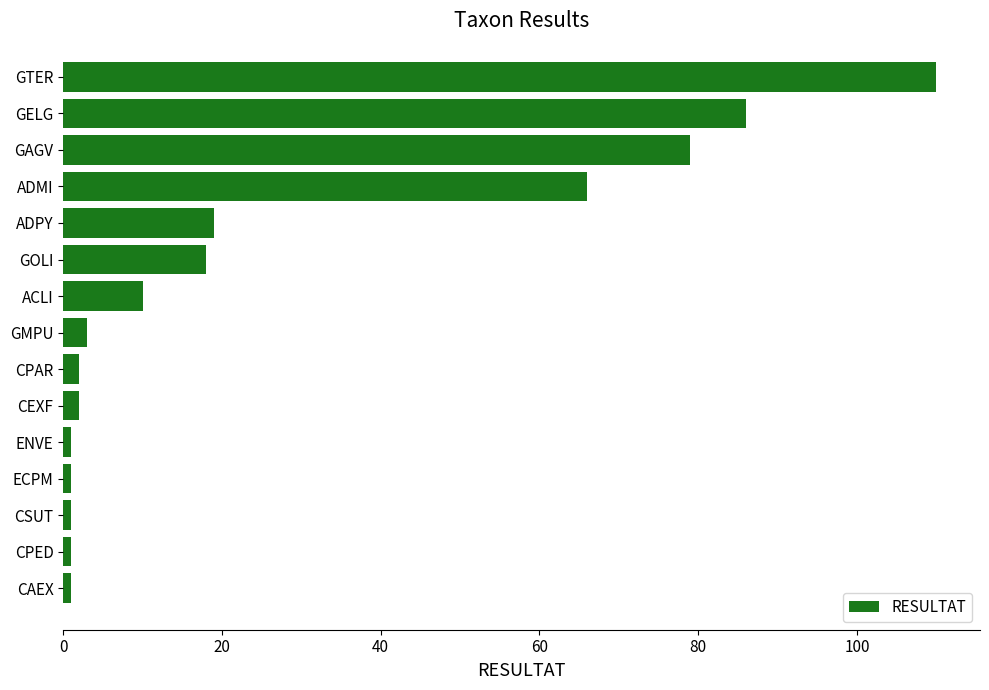

What is the maximum value shown in the chart?

110